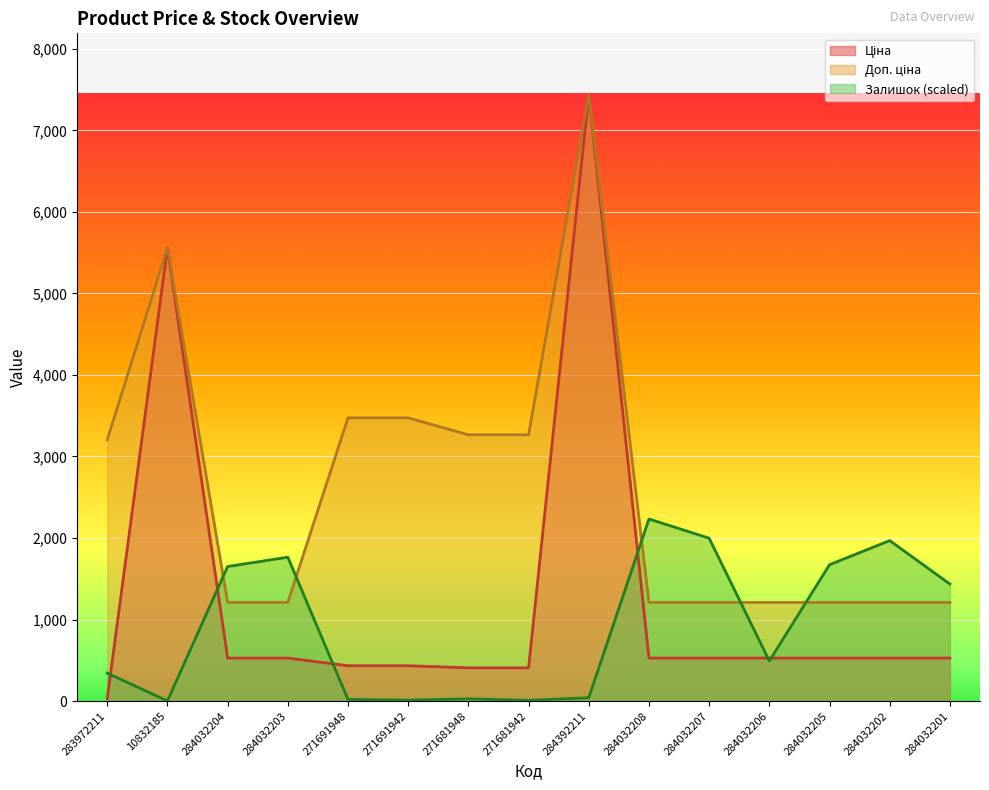

What is the difference between the maximum and minimum values in the Залишок series?

2230.5